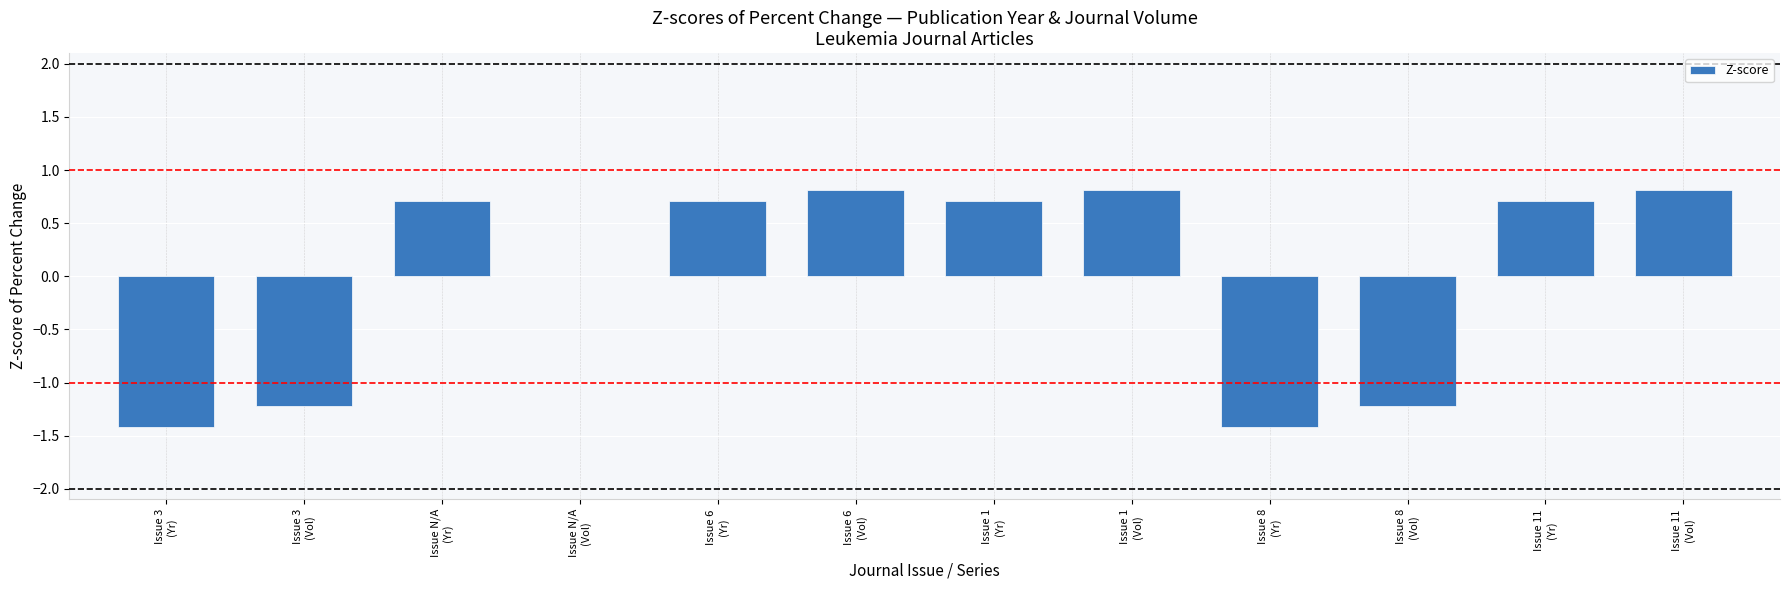

Reading left to right, list all the values displayed in this chart.

Issue 3
(Yr)=-1.4	Issue 3
(Vol)=-1.2	Issue N/A
(Yr)=0.7	Issue N/A
(Vol)=0.0	Issue 6
(Yr)=0.7	Issue 6
(Vol)=0.8	Issue 1
(Yr)=0.7	Issue 1
(Vol)=0.8	Issue 8
(Yr)=-1.4	Issue 8
(Vol)=-1.2	Issue 11
(Yr)=0.7	Issue 11
(Vol)=0.8